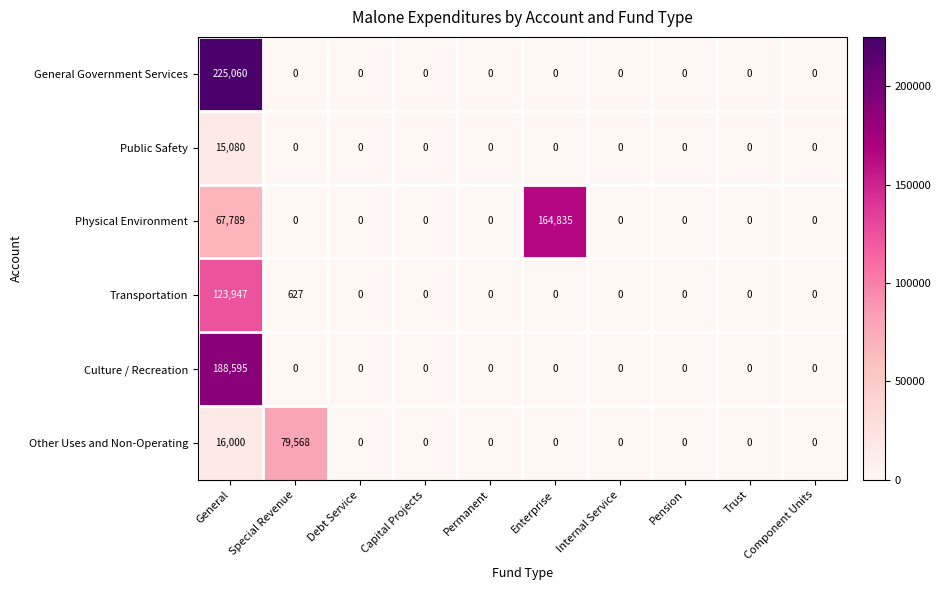

List the series in order of their peak value, highest first.

General Government Services, Culture / Recreation, Physical Environment, Transportation, Other Uses and Non-Operating, Public Safety